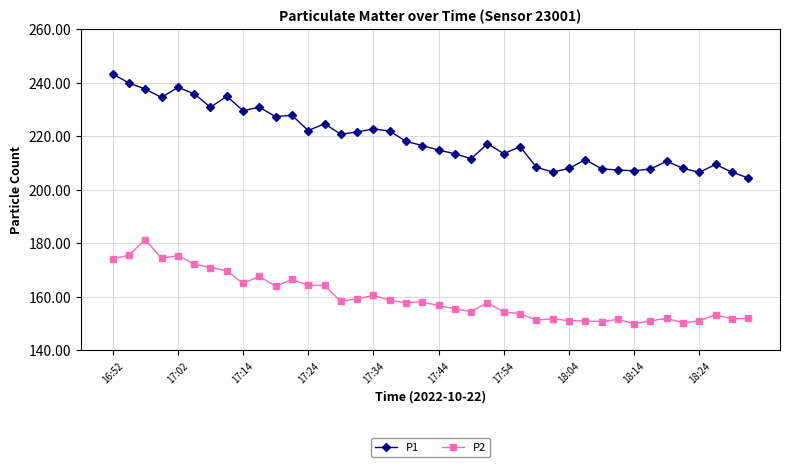

List the series in order of their peak value, lowest first.

P2, P1